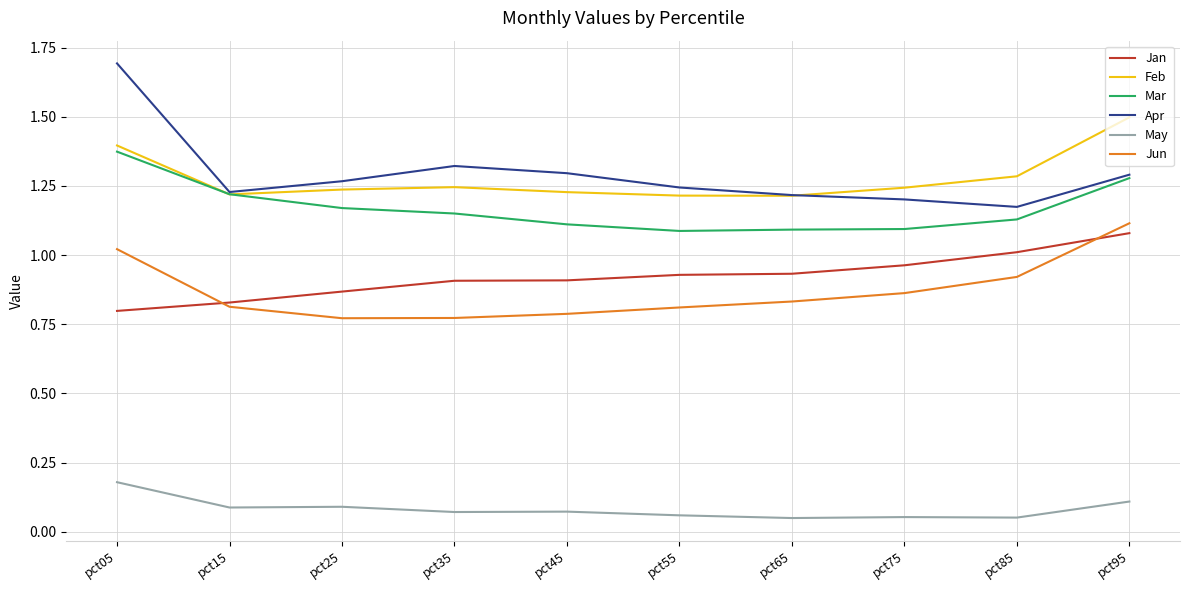

Is the value of Jun at pct95 greater than the value of Feb at pct65?

No